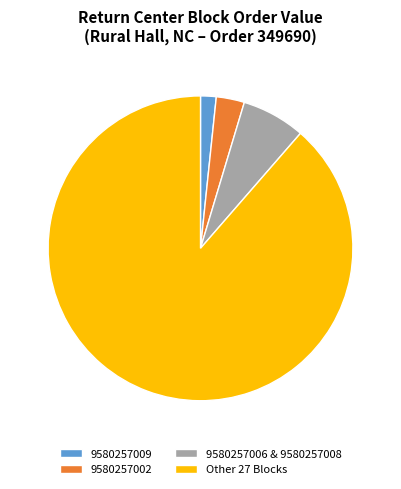

True or false: 9580257009 accounts for 2% of the total.

True